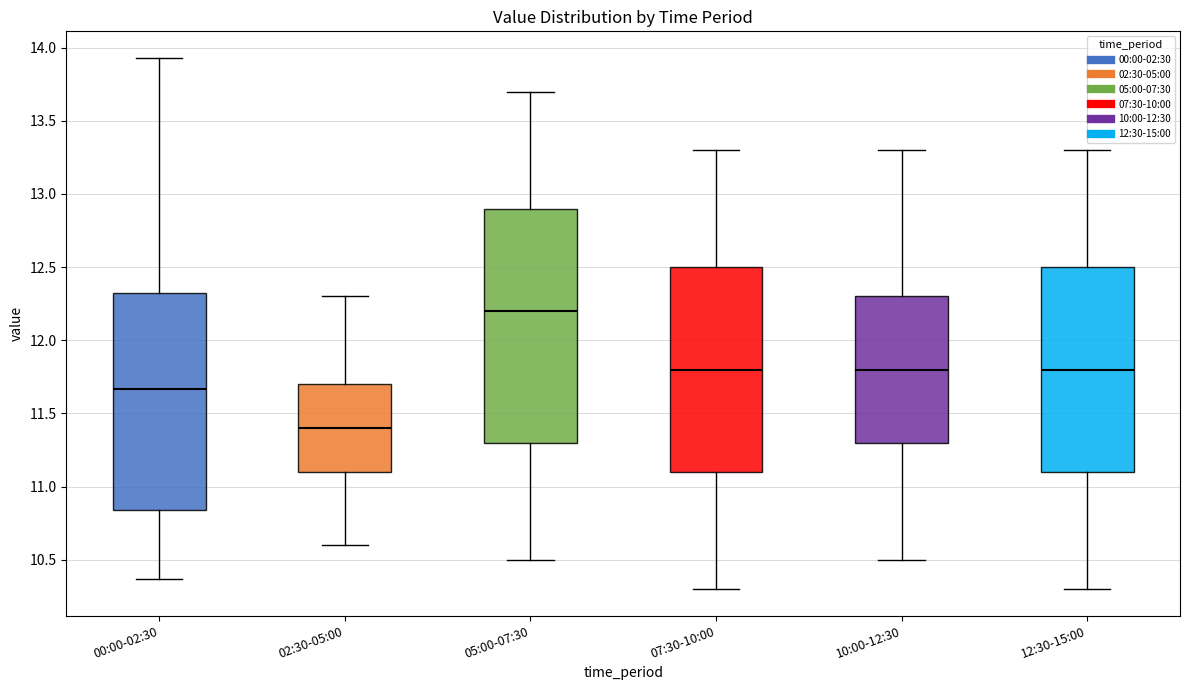

Reading left to right, read every box against the y-axis: the position of its median line, the range the box covers, and the ends of its whiskers. The values are not printed on the chart, so give them approximately, as read against the axis.

00:00-02:30: median 11.65, box 10.85 to 12.30, whiskers 10.35 to 13.95
02:30-05:00: median 11.40, box 11.10 to 11.70, whiskers 10.60 to 12.30
05:00-07:30: median 12.20, box 11.30 to 12.90, whiskers 10.50 to 13.70
07:30-10:00: median 11.80, box 11.10 to 12.50, whiskers 10.30 to 13.30
10:00-12:30: median 11.80, box 11.30 to 12.30, whiskers 10.50 to 13.30
12:30-15:00: median 11.80, box 11.10 to 12.50, whiskers 10.30 to 13.30